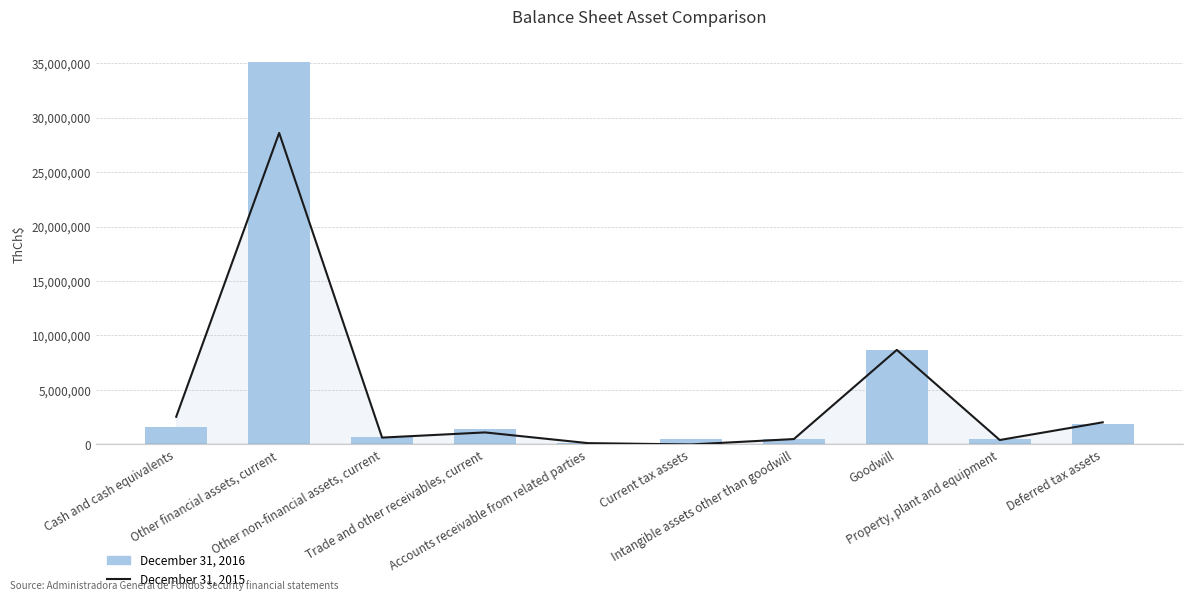

At which label does December 31, 2016 reach its peak?

Other financial assets, current